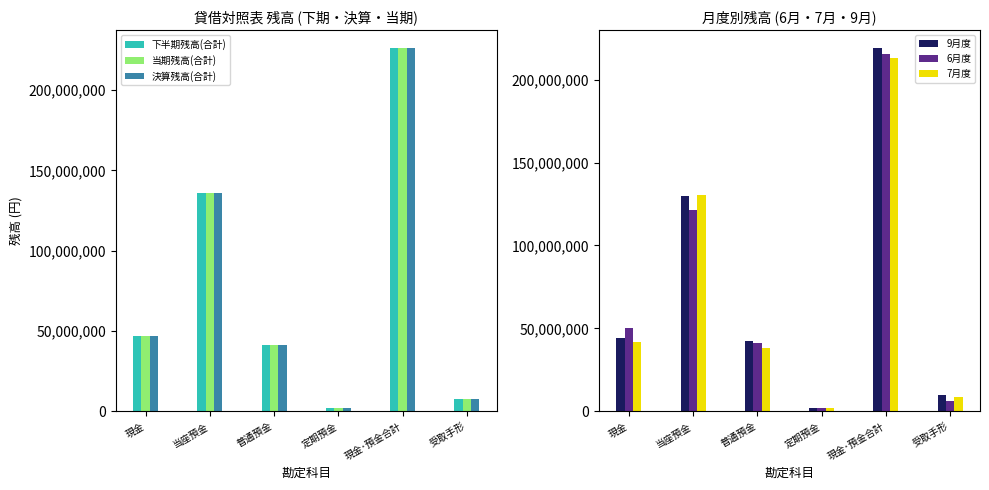

How many data points in 下半期残高(合計) are less than 46927302?

3